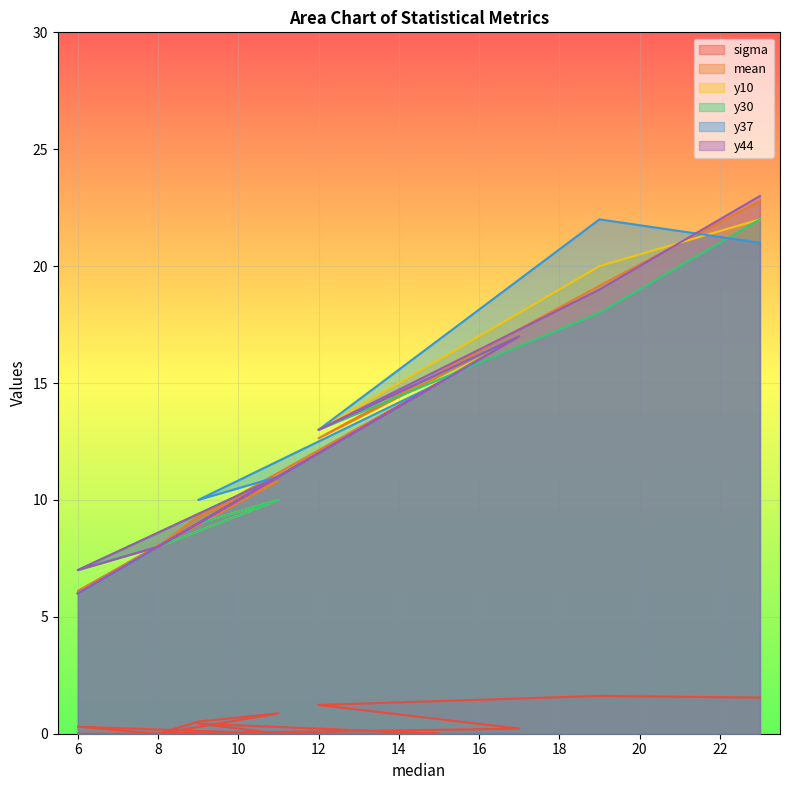

What are all the series names shown in the legend?

sigma, mean, y10, y30, y37, y44